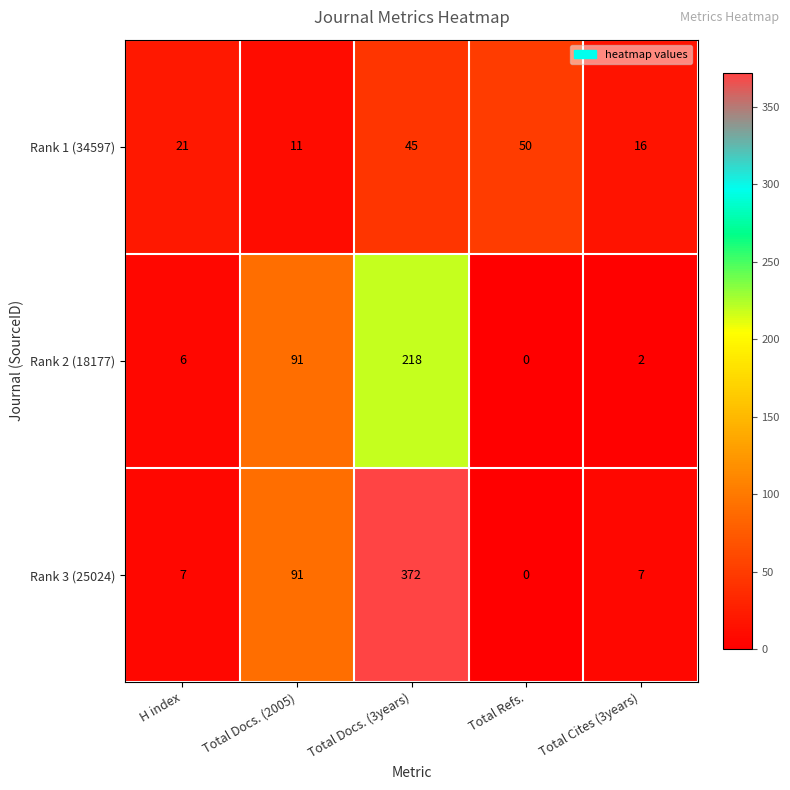

The Rank 2 (18177) series shows 0 at Total Refs.. True or false?

True